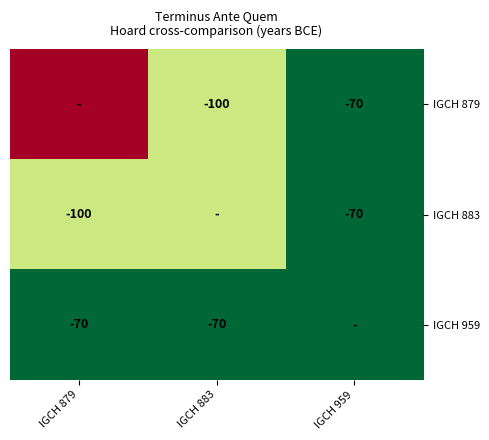

The value of IGCH 883 at IGCH 959 is -70. True or false?

True